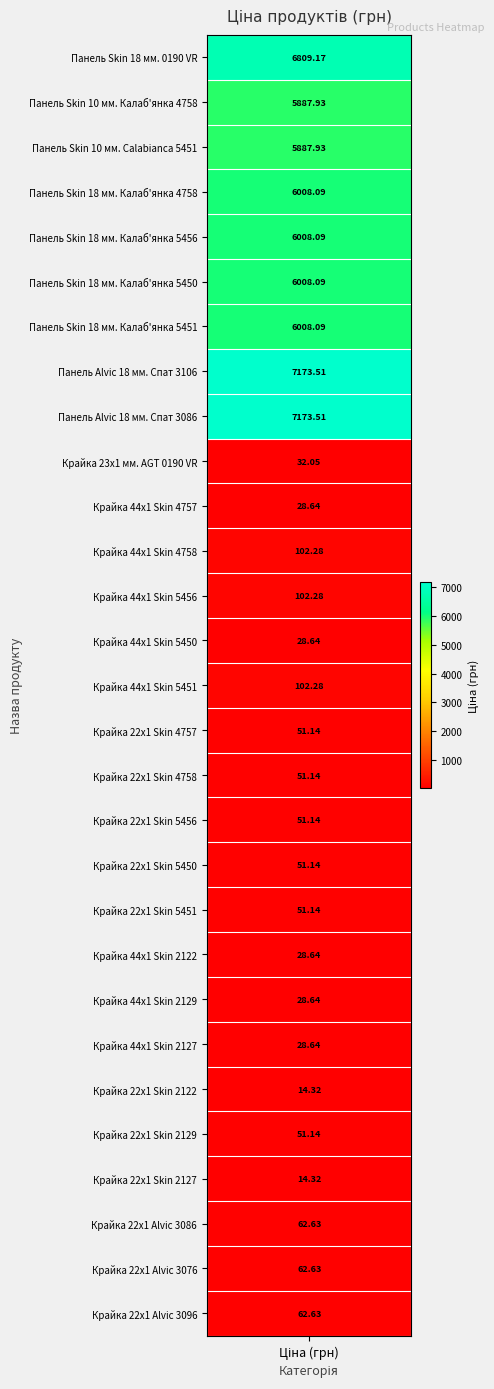

What is the sum of all values?

57969.9